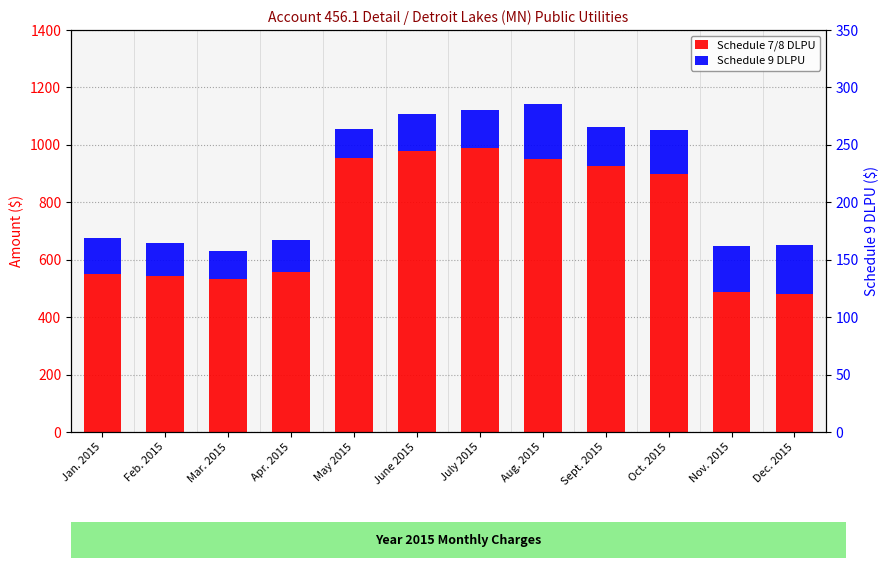

What is the difference between the maximum and minimum values in the Schedule 7/8 DLPU series?

507.1